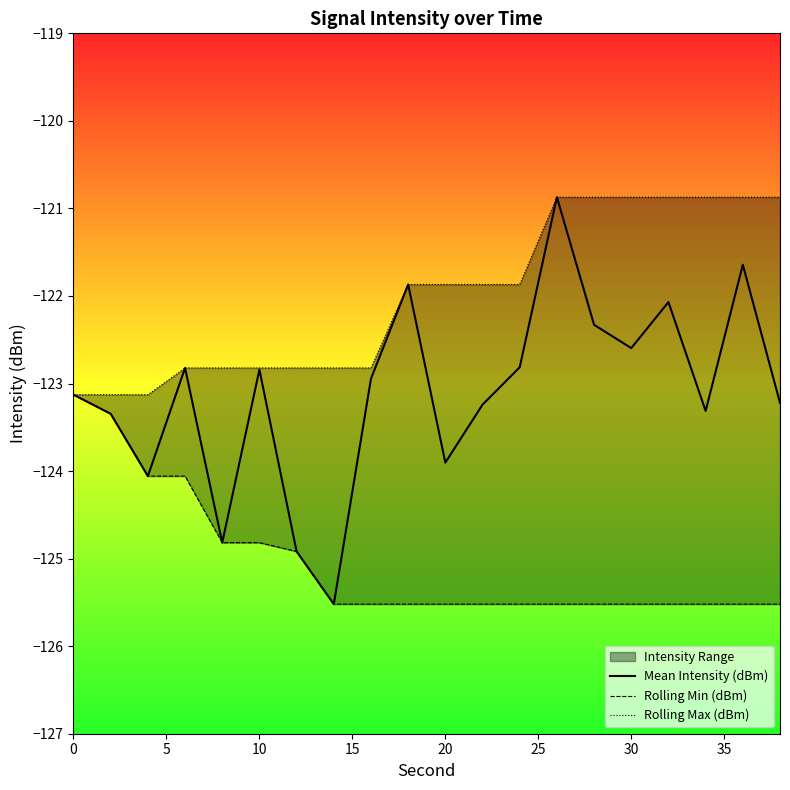

What is the lowest value of the Mean Intensity (dBm) series?

-125.5